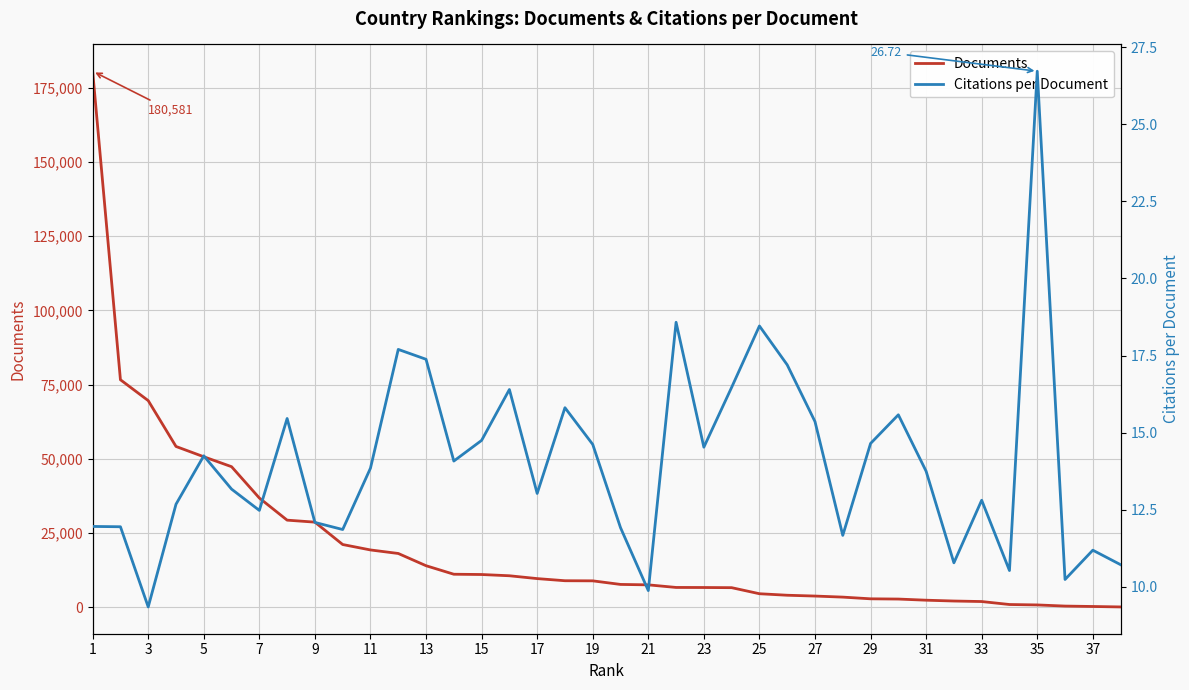

How many data points in Citations per Document are less than 13?

16